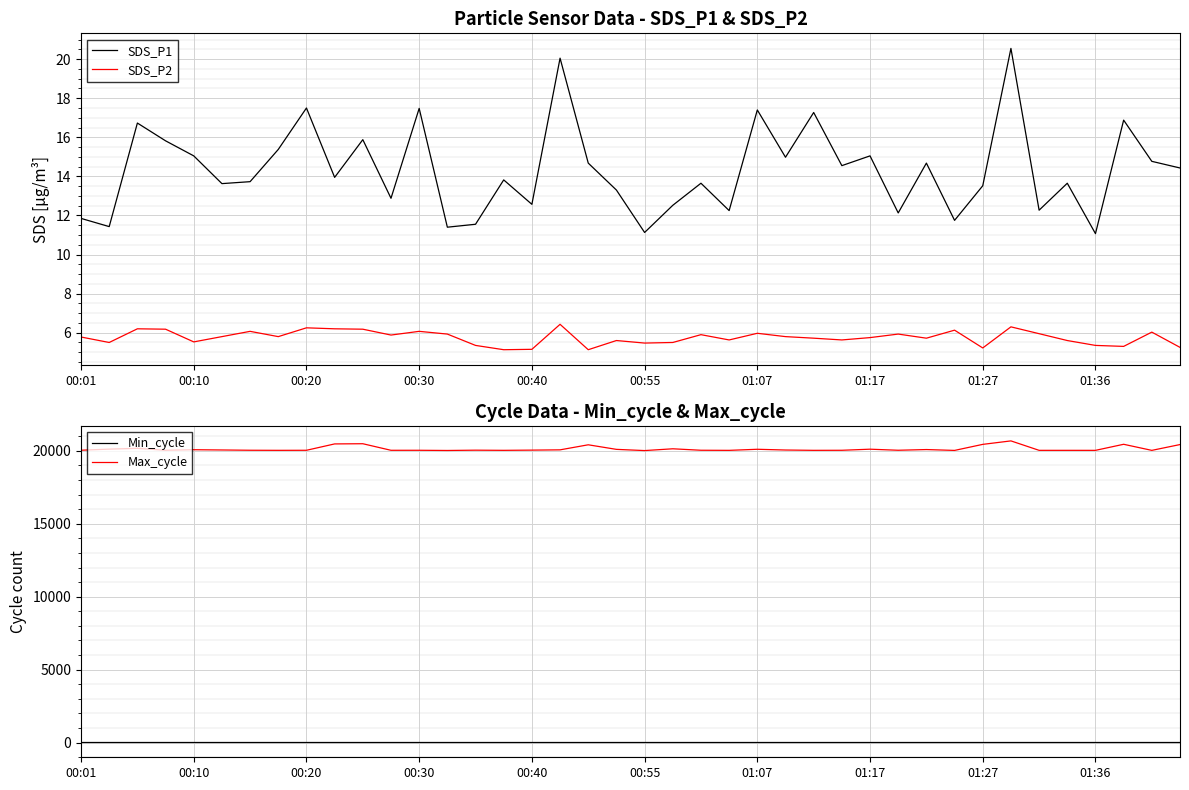

True or false: Min_cycle and Max_cycle cross at least once.

False